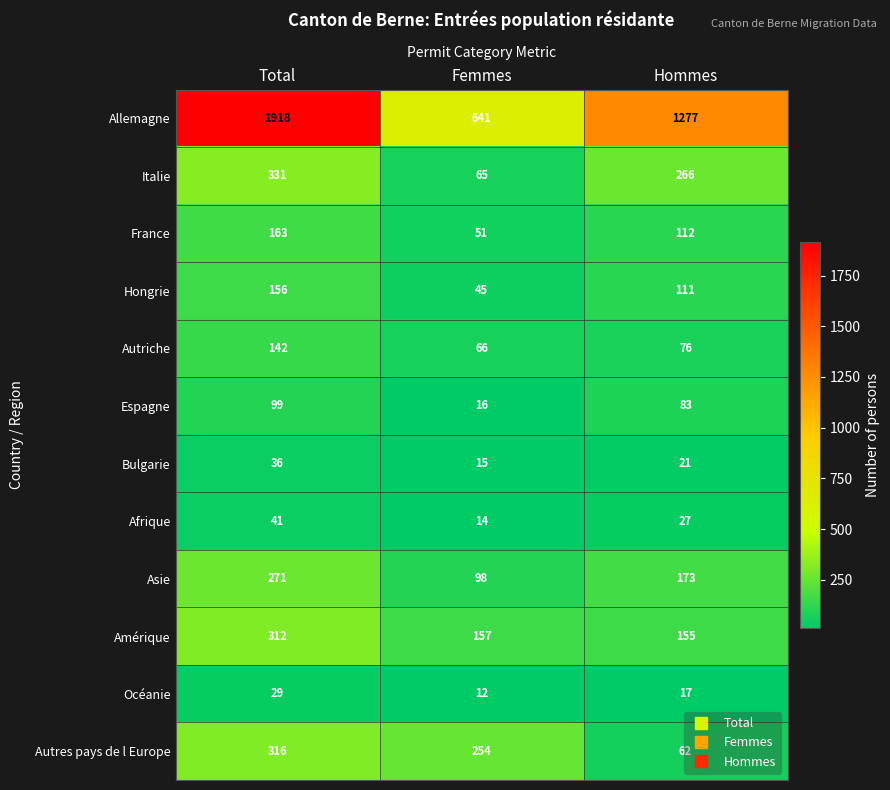

What is the smallest value displayed?

12